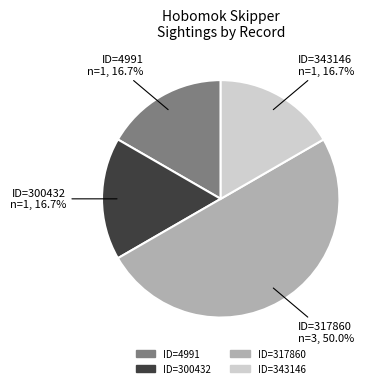

How many segments does this pie chart have?

4